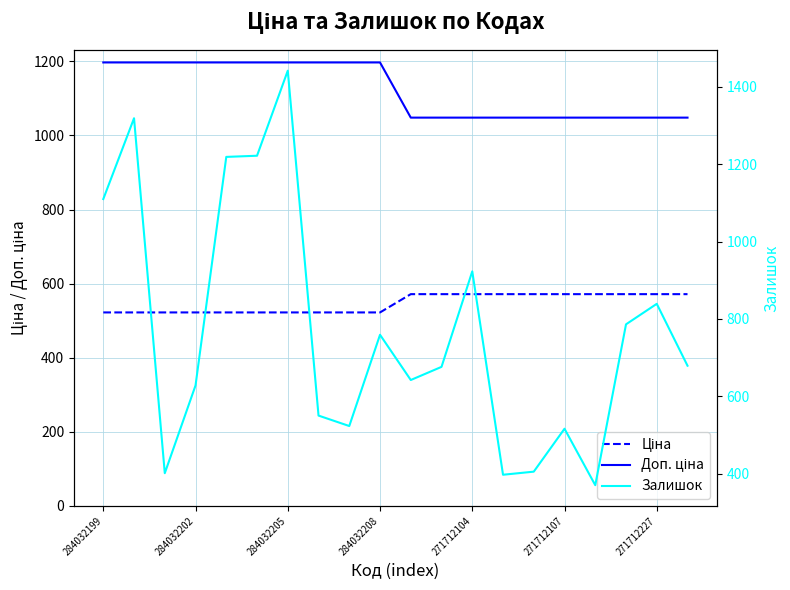

True or false: Залишок has more than 0 points higher than both neighbors.

True